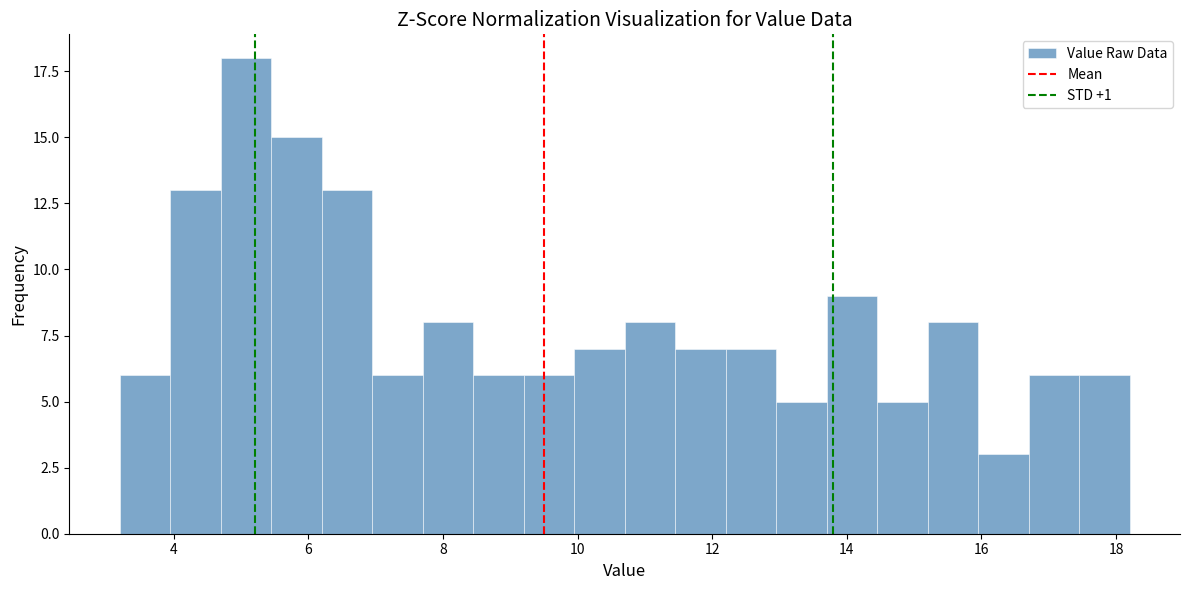

Around what value on the x-axis is the tallest bar? Give the approximate position of its centre, as read against the axis.

5.0